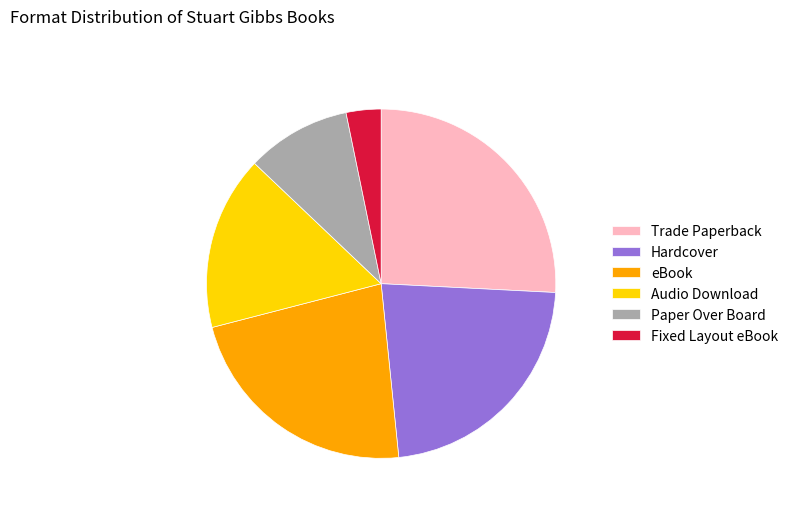

Is there any slice that represents more than half of the pie?

No